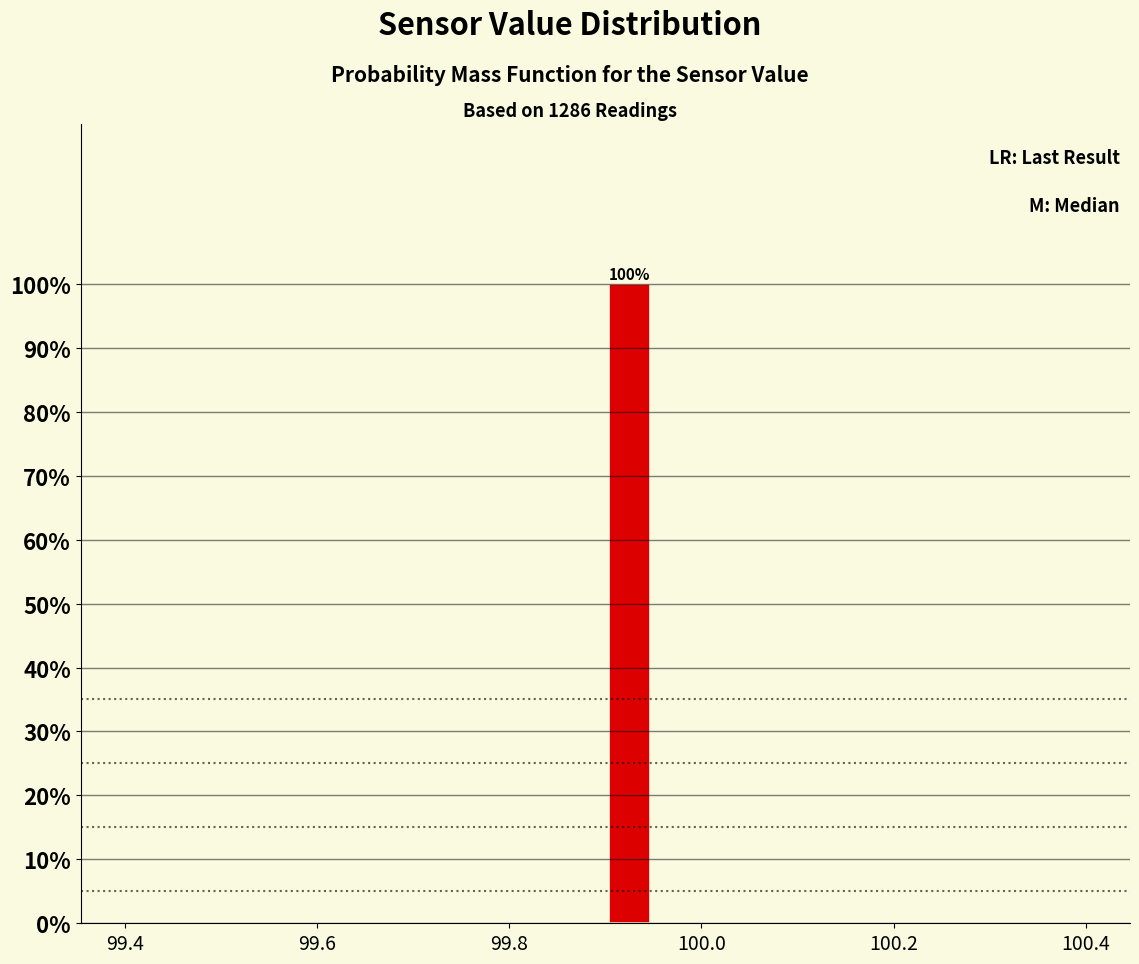

Read against the x-axis, roughly where is the centre of the tallest bar?

99.92